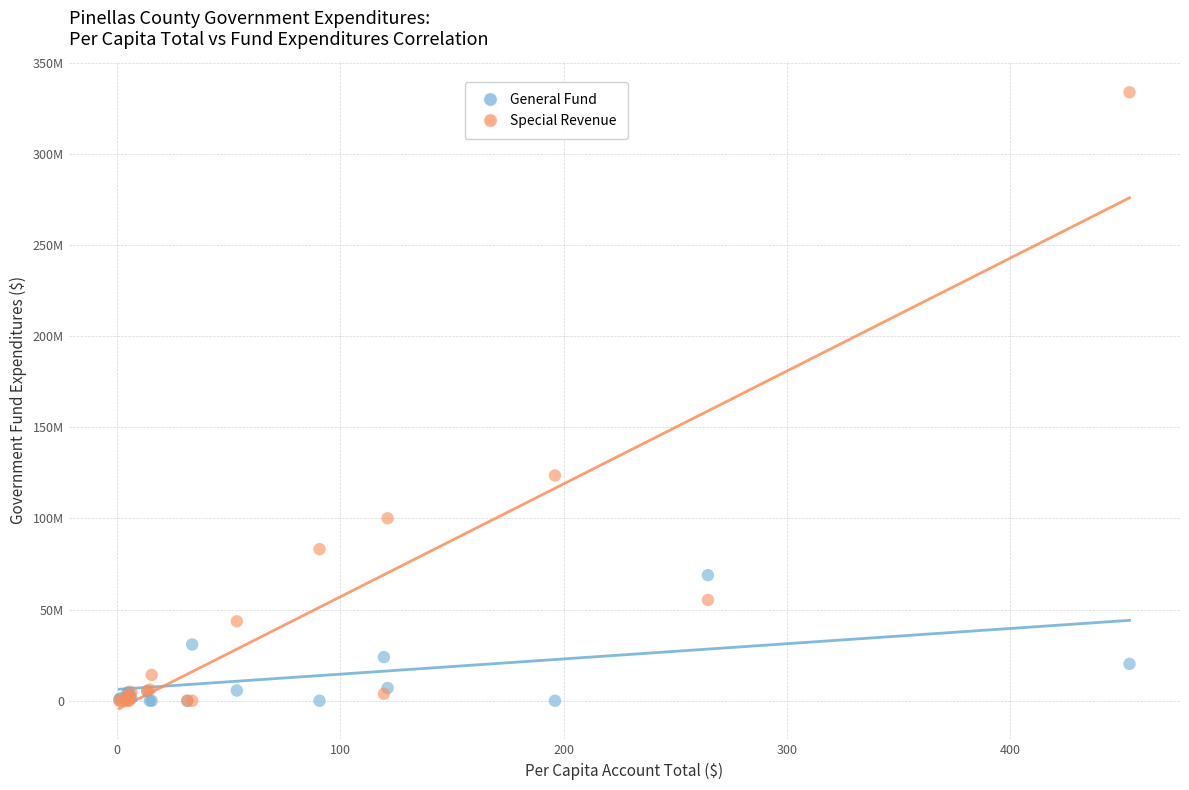

Which series has the widest spread of Y values?

Special Revenue